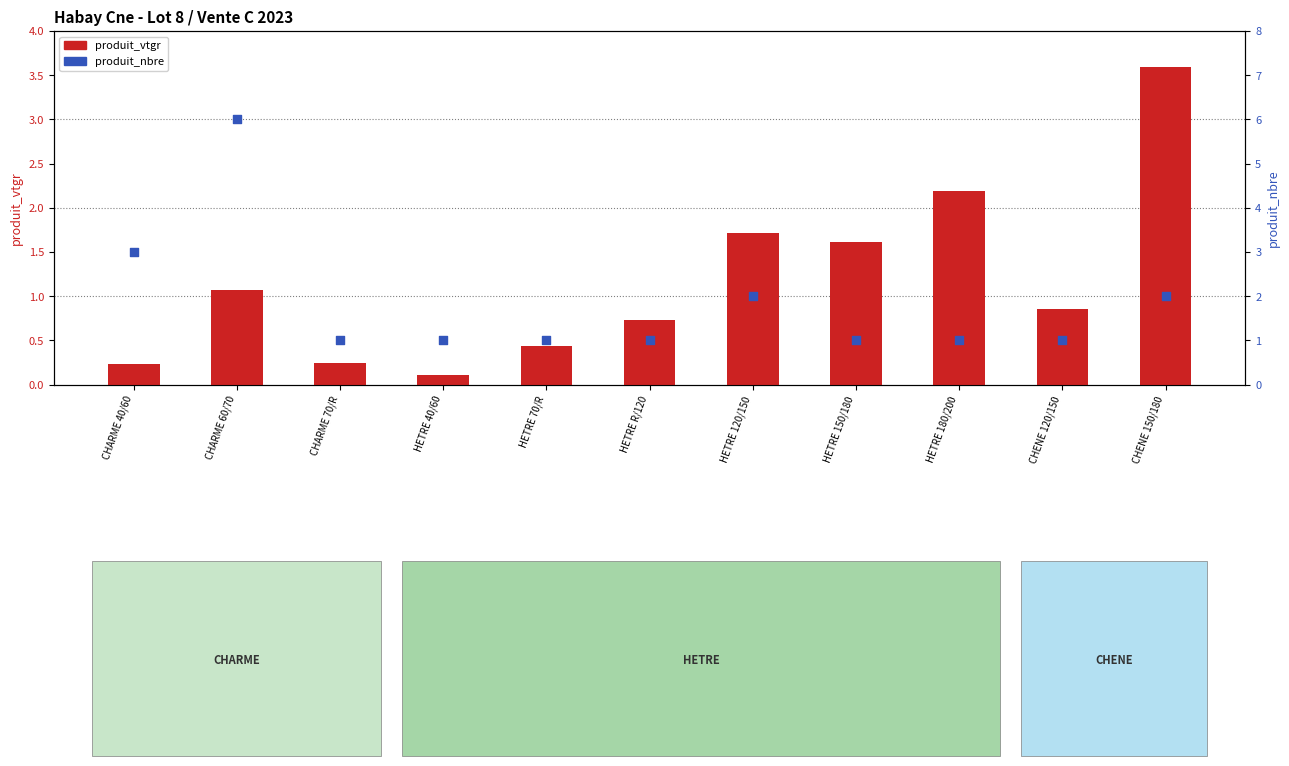

At how many categories does at least one series exceed 2?

4